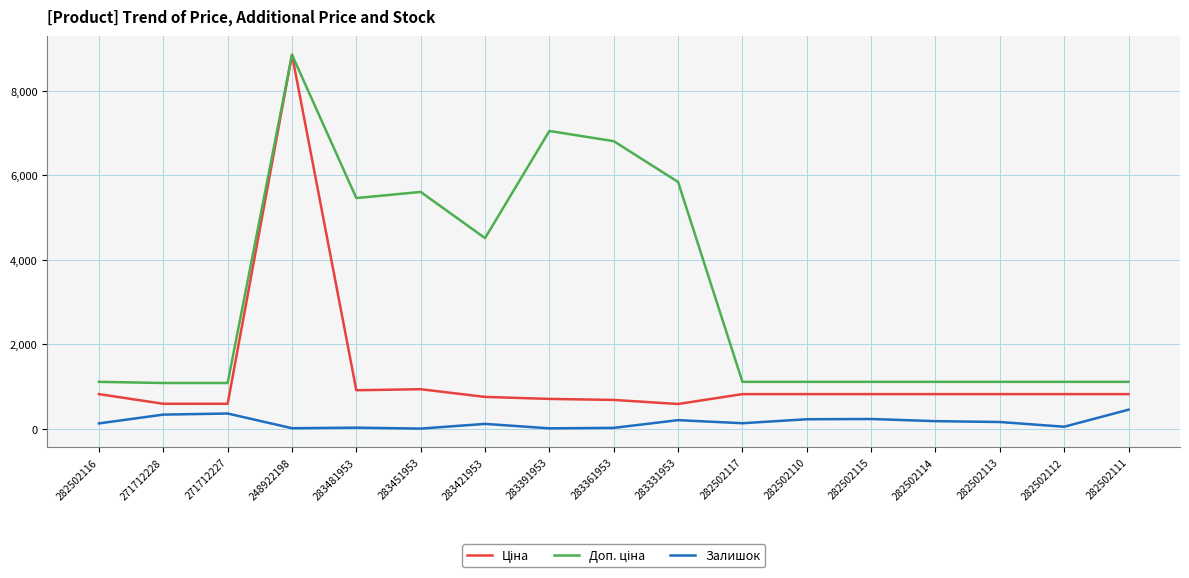

What is the greatest value displayed?

8856.7